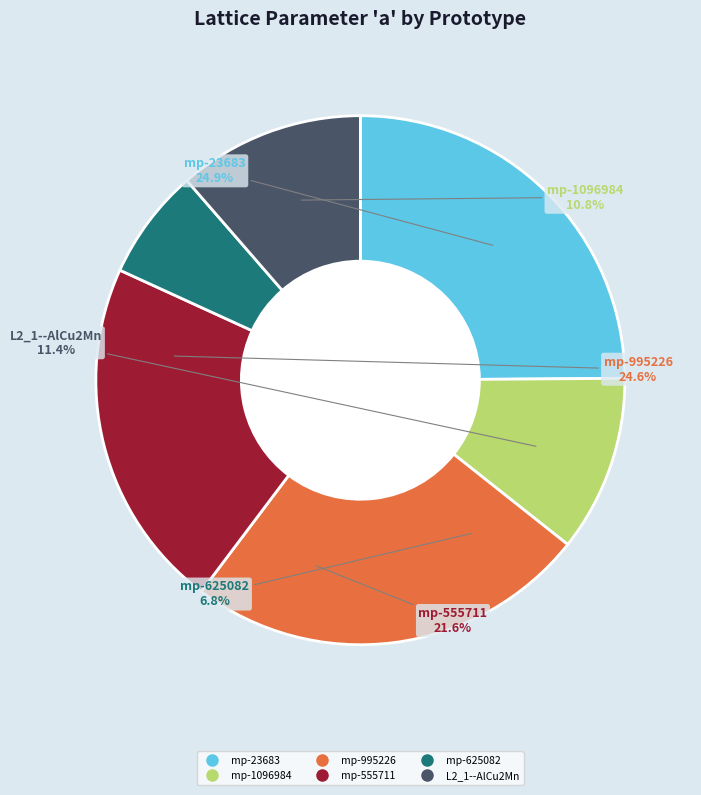

Is the sum of mp-555711 and mp-995226 greater than half?

No